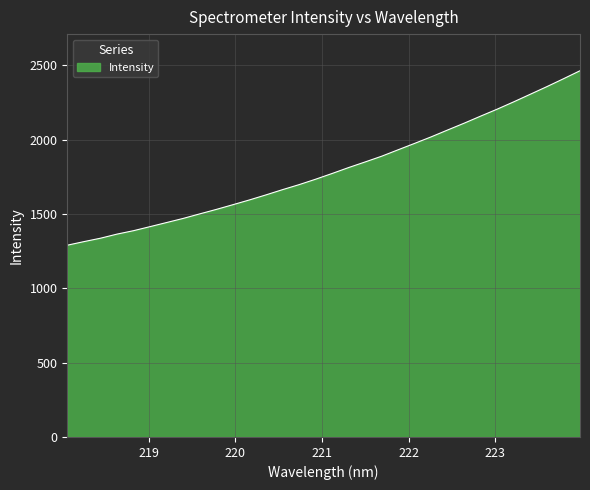

Reading left to right, extract all data points from this chart.

1289.6	1313.6	1336.5	1364.1	1387.3	1414.5	1442.1	1469.7	1500.2	1530.2	1561.8	1593.9	1627.8	1663.1	1696.7	1733.2	1771.9	1811.8	1849.5	1888.1	1931.6	1974.7	2018.6	2065.0	2110.7	2158.4	2205.2	2254.4	2305.3	2356.3	2409.1	2462.9